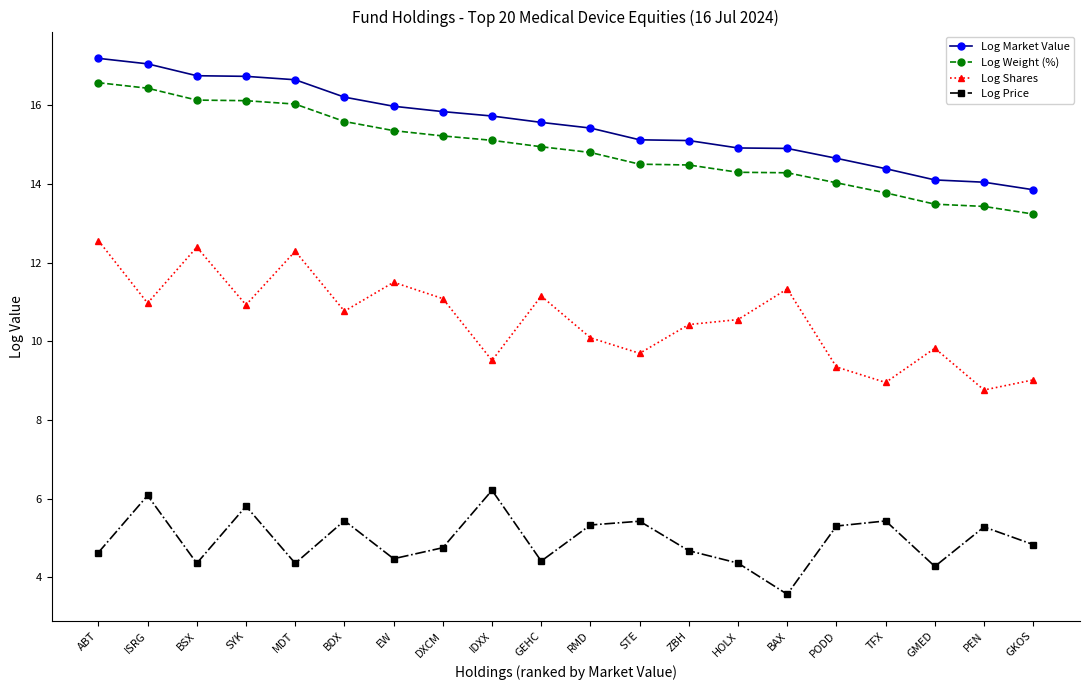

True or false: Log Weight (%) and Log Price intersect in this chart.

False